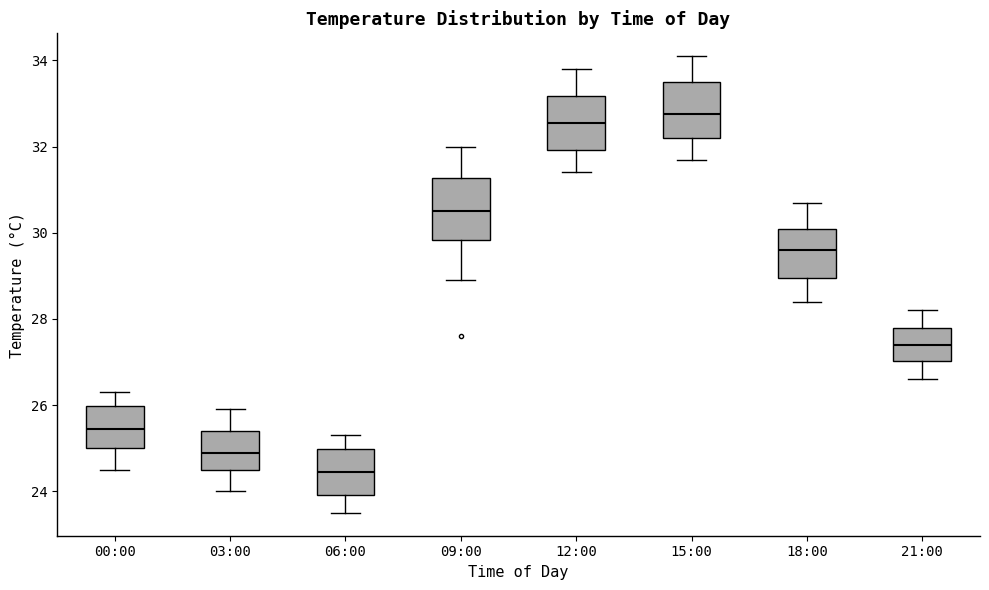

Which box's median line is the lowest?

06:00